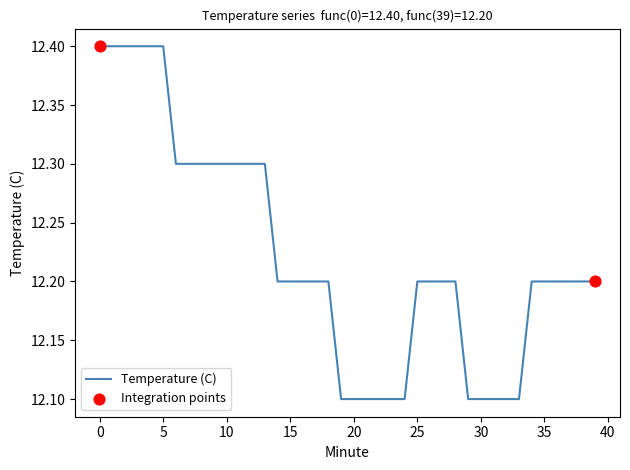

What is the maximum value shown in the chart?

12.4